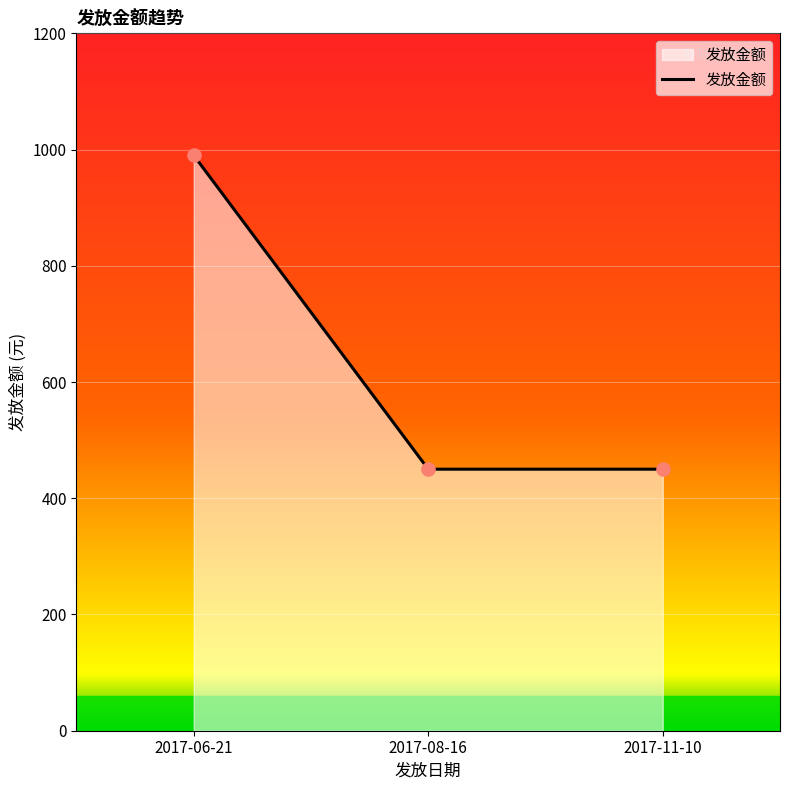

What is the change in value from 2017-06-21 to 2017-11-10?

-540